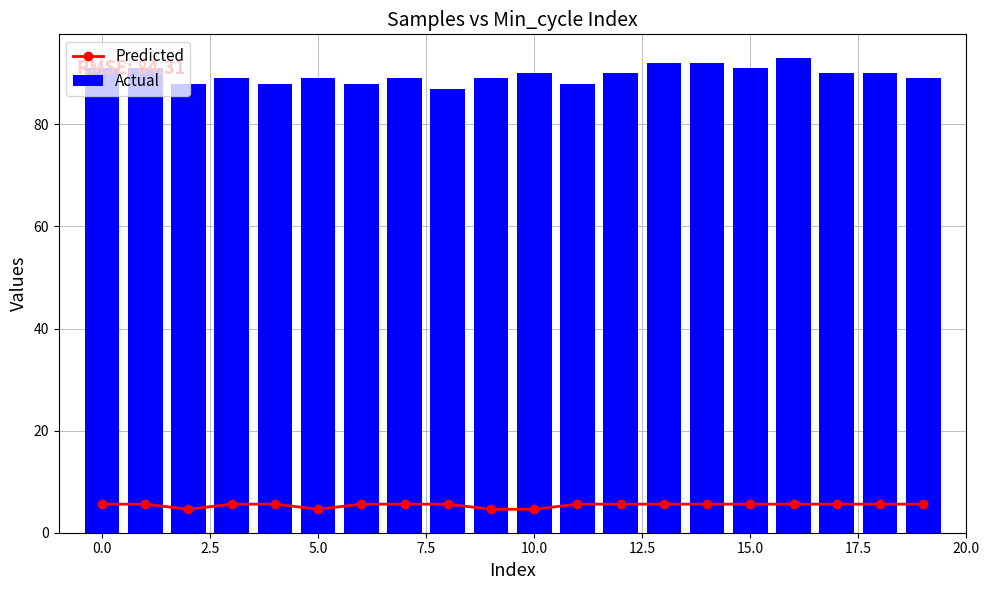

What is the value of the Actual bar at the 4th from the left?

89.0